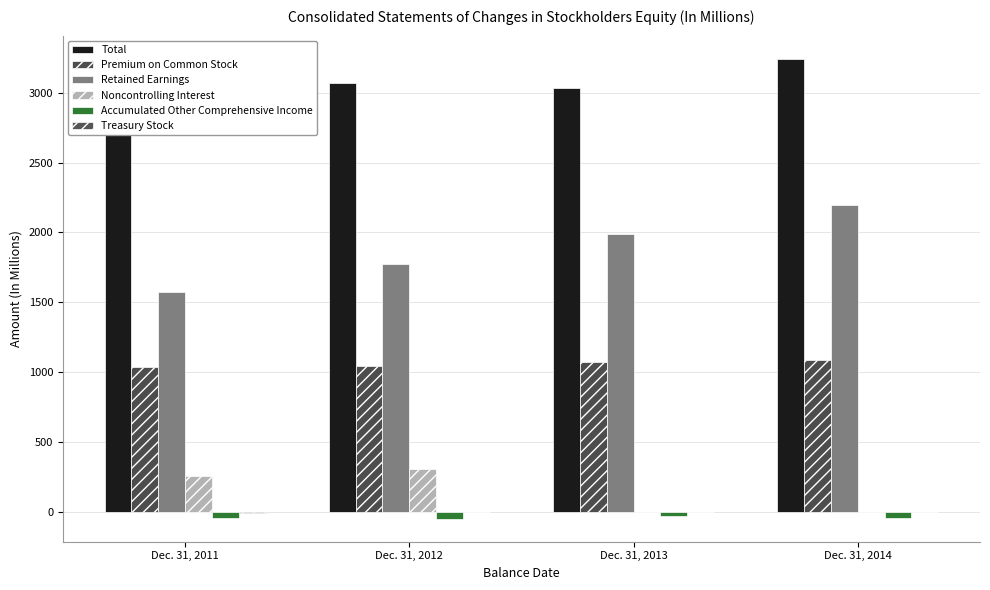

Which series has the largest total across all categories?

Total